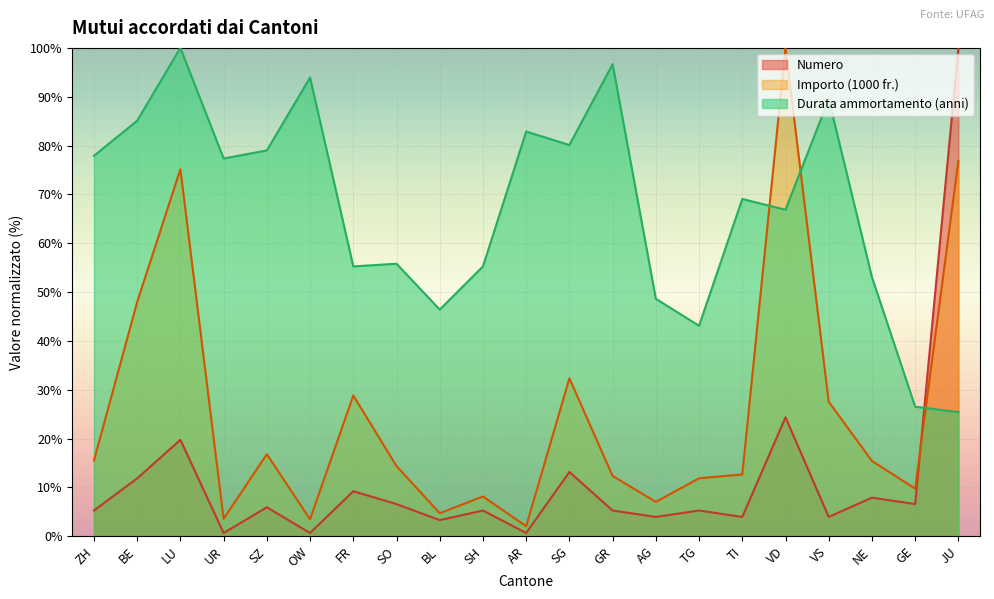

How many interior local peaks does the Numero series have?

8